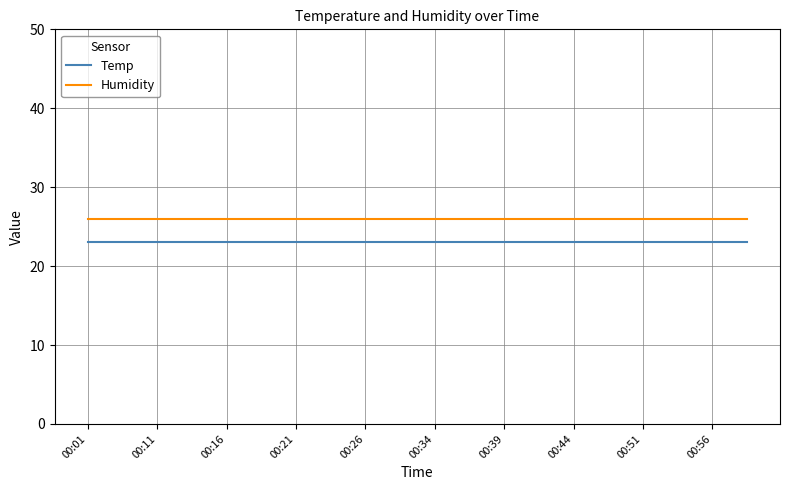

Which series has the largest total across all categories?

Humidity